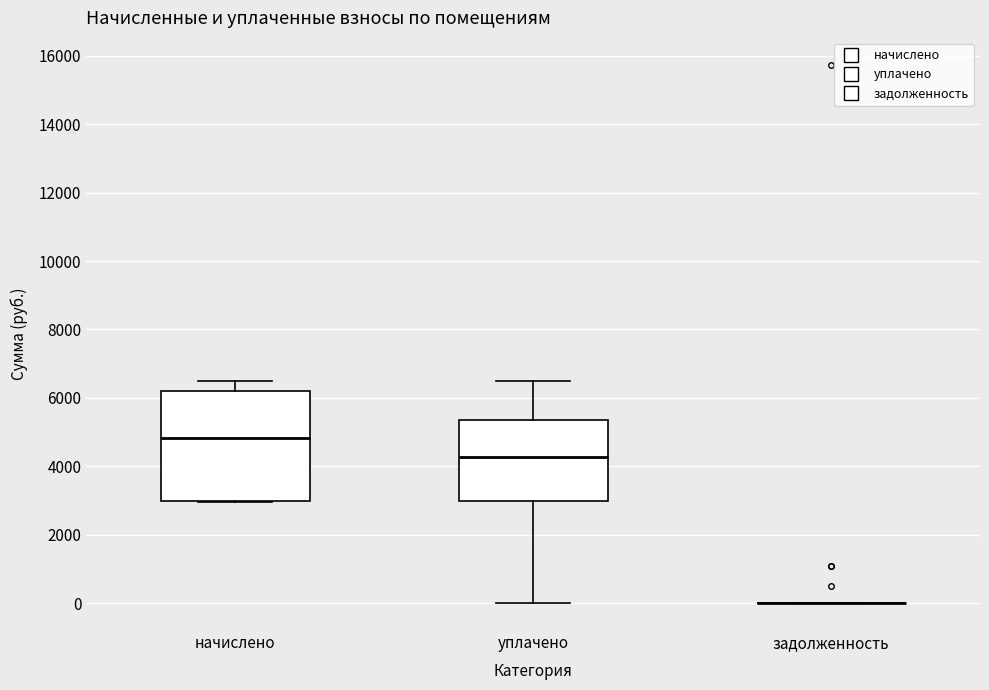

Where does the median line of the box for начислено sit on the y-axis? The values are not printed on the chart, so give them approximately, as read against the axis.

4800